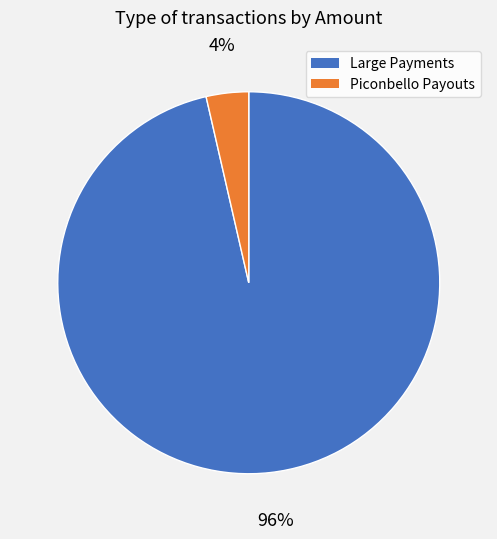

How many slices are in this pie chart?

2